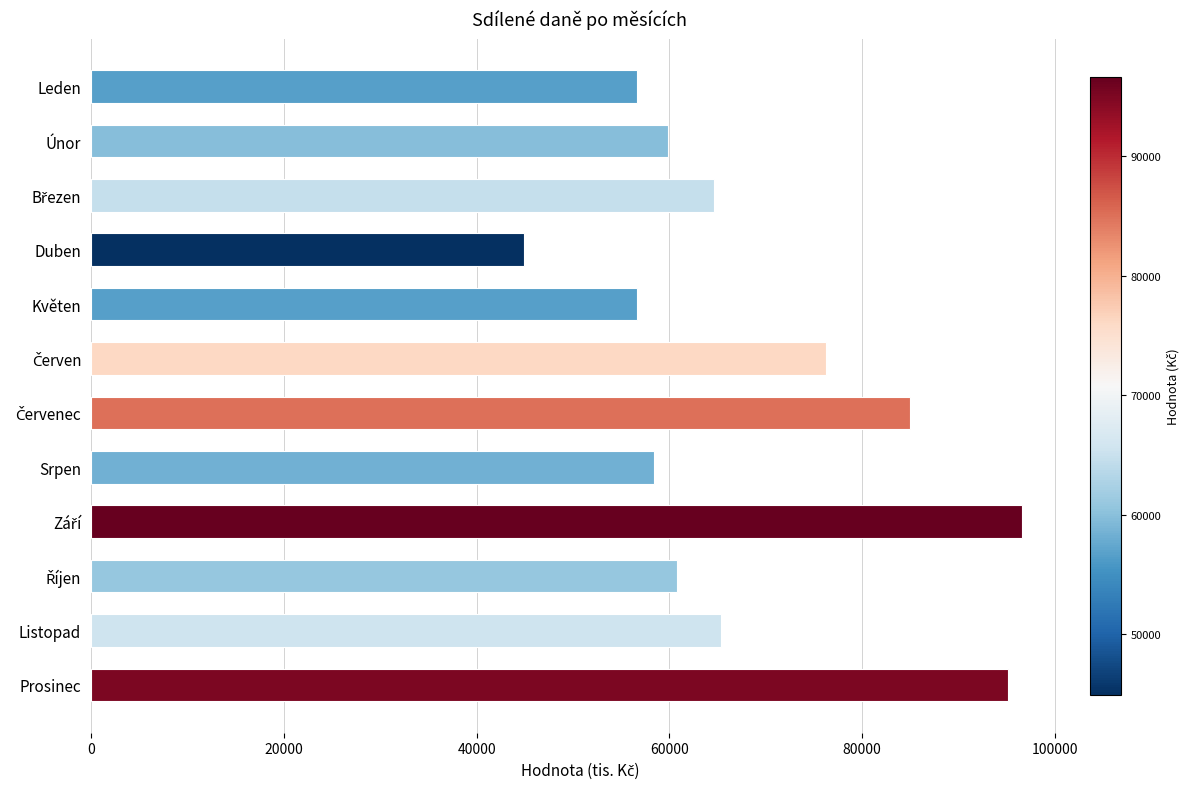

At which label does 2017 reach its minimum?

Duben